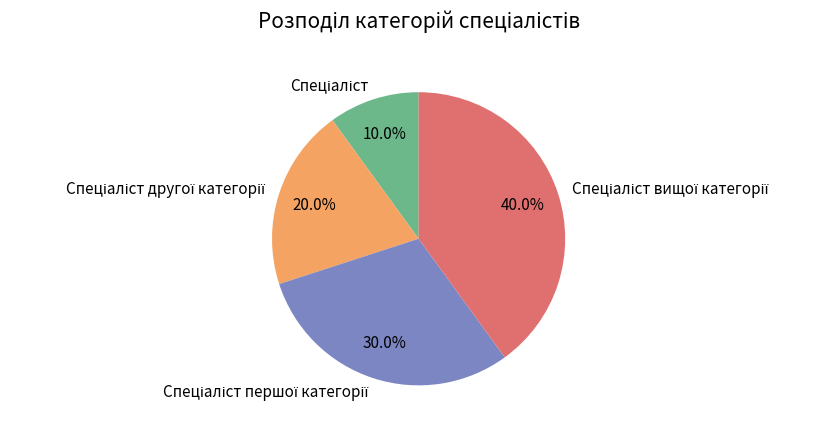

Is the sum of Спеціаліст вищої категорії and Спеціаліст другої категорії greater than half?

Yes